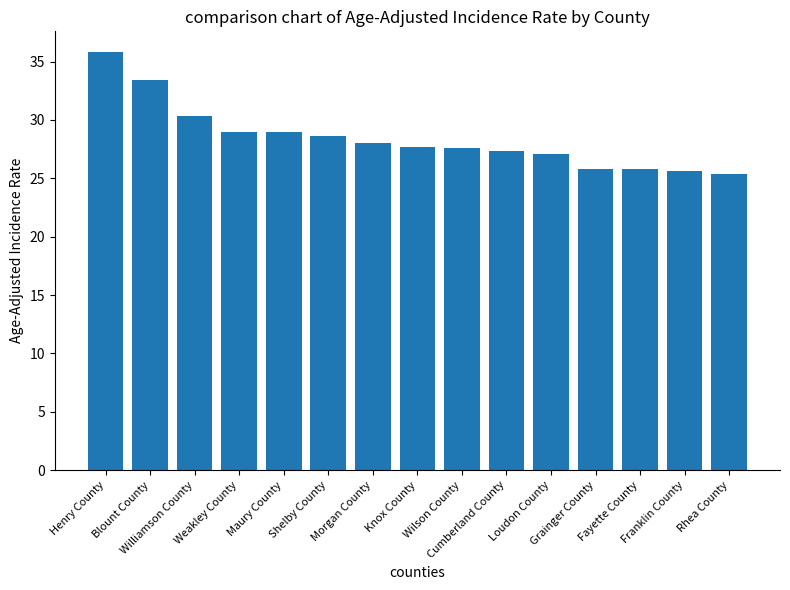

What is the sum of all values?

426.4